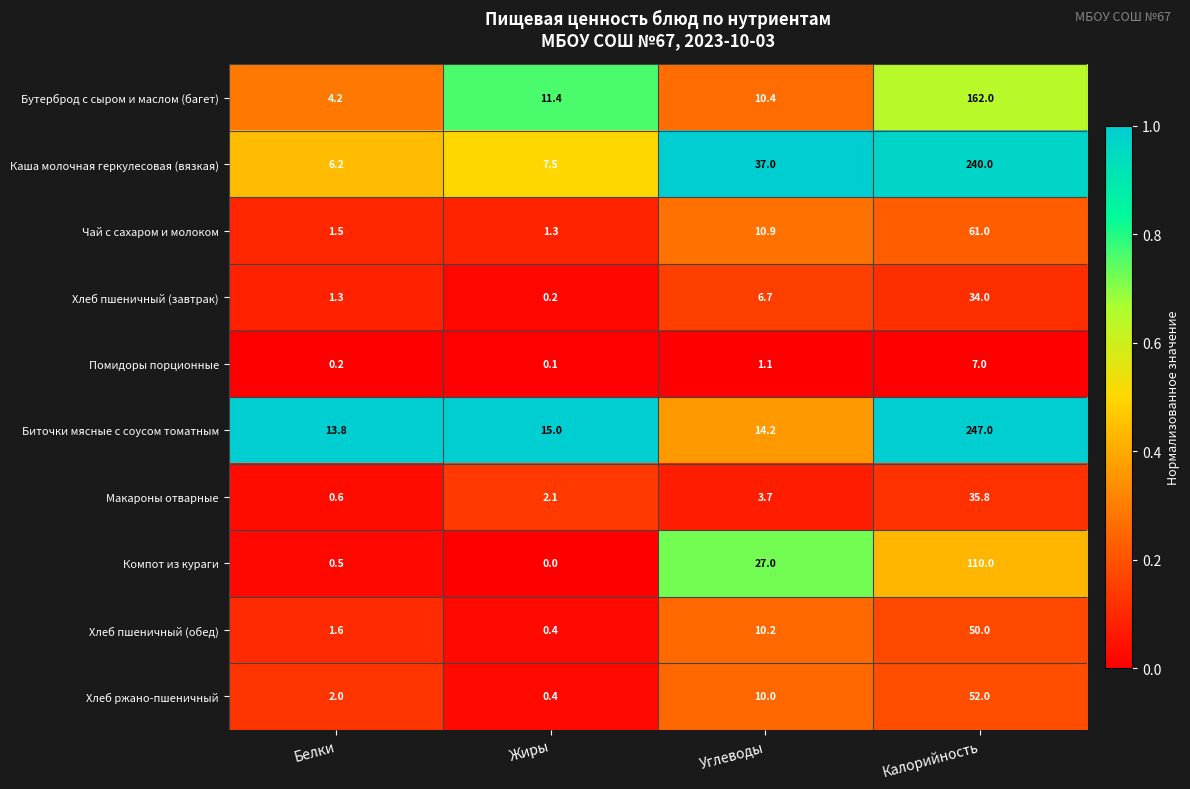

What is the sum of all Хлеб ржано-пшеничный values?

64.4